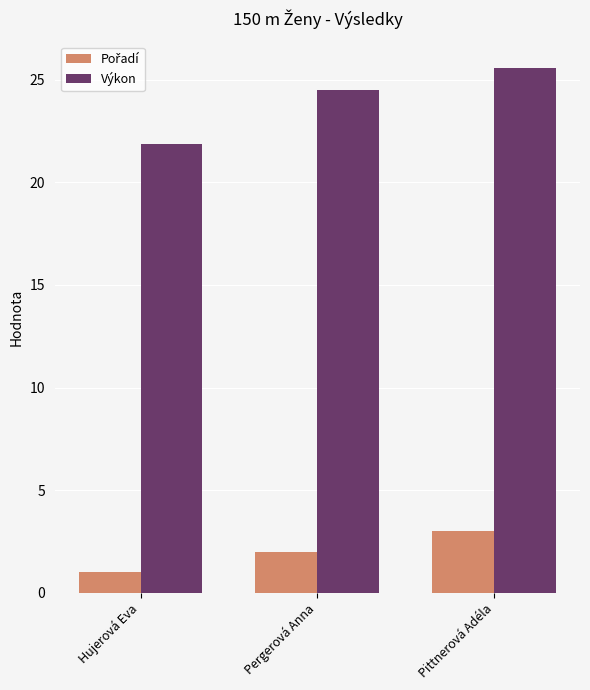

Read the Výkon value at Pittnerová Adéla.

25.6